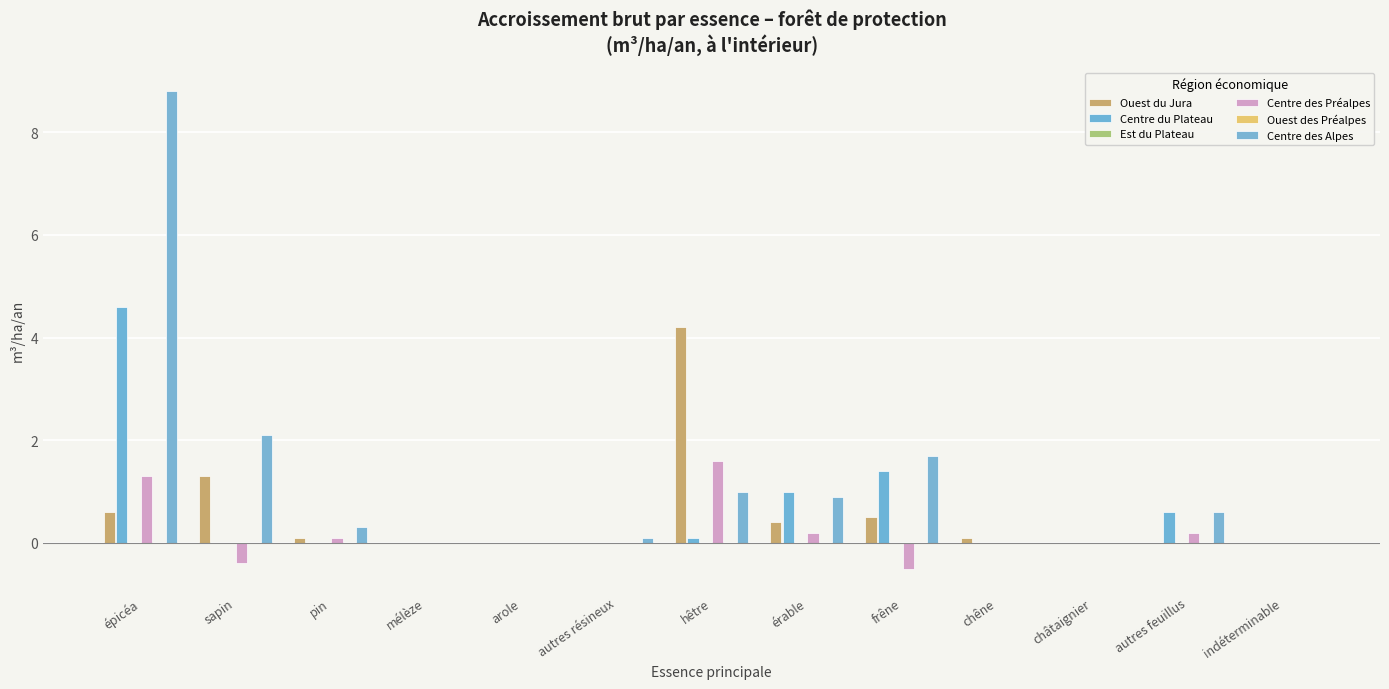

Rank the categories by Ouest du Jura value from highest to lowest.

hêtre, sapin, épicéa, frêne, érable, pin, chêne, mélèze, arole, autres résineux, châtaignier, autres feuillus, indéterminable